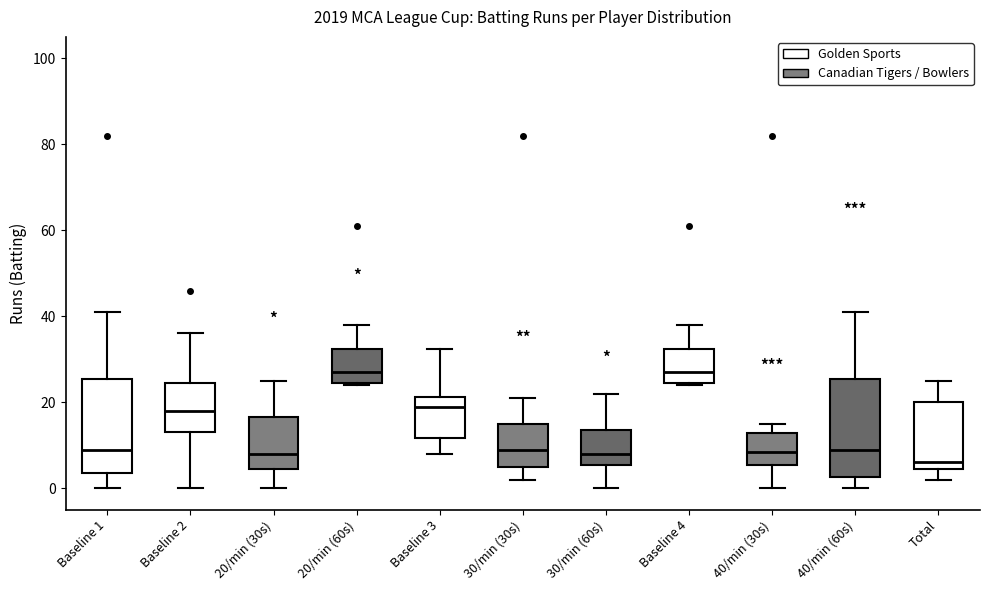

Reading left to right, read every box against the y-axis: the position of its median line, the range the box covers, and the ends of its whiskers. The values are not printed on the chart, so give them approximately, as read against the axis.

Baseline 1: median 10, box 4 to 26, whiskers 0 to 42
Baseline 2: median 18, box 14 to 24, whiskers 0 to 36
20/min (30s): median 8, box 4 to 16, whiskers 0 to 26
20/min (60s): median 28, box 24 to 32, whiskers 24 to 38
Baseline 3: median 18, box 12 to 22, whiskers 8 to 32
30/min (30s): median 10, box 6 to 16, whiskers 2 to 22
30/min (60s): median 8, box 6 to 14, whiskers 0 to 22
Baseline 4: median 28, box 24 to 32, whiskers 24 to 38
40/min (30s): median 8, box 6 to 12, whiskers 0 to 16
40/min (60s): median 10, box 2 to 26, whiskers 0 to 42
Total: median 6, box 4 to 20, whiskers 2 to 26